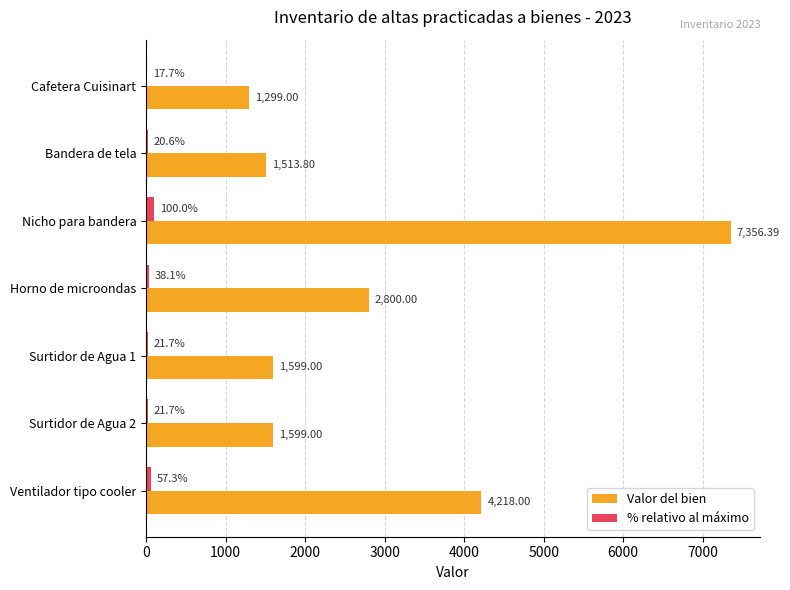

Where is % relativo al máximo nearest to the value 58?

Ventilador tipo cooler